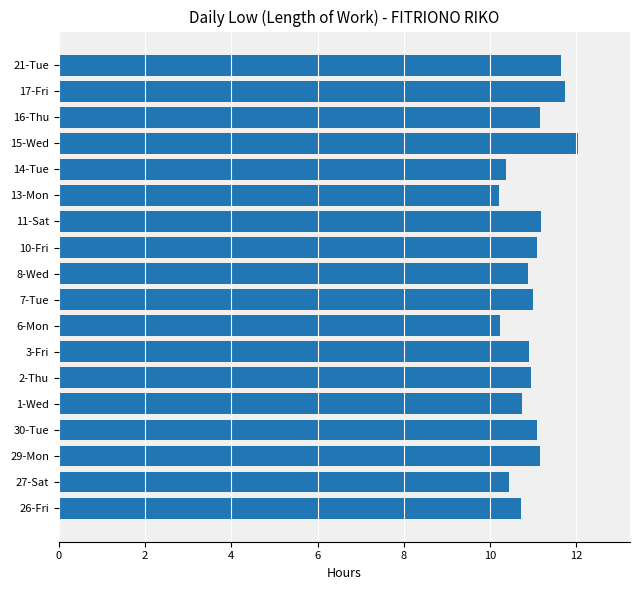

Are the bars horizontal?

Yes